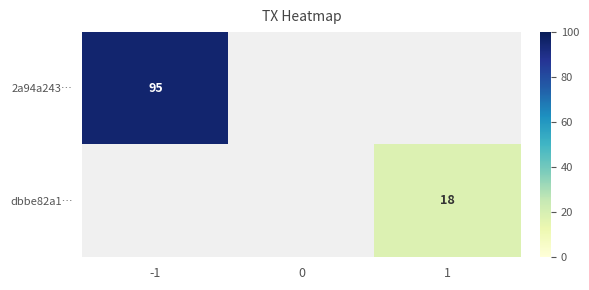

What is the minimum value shown in the chart?

18.0